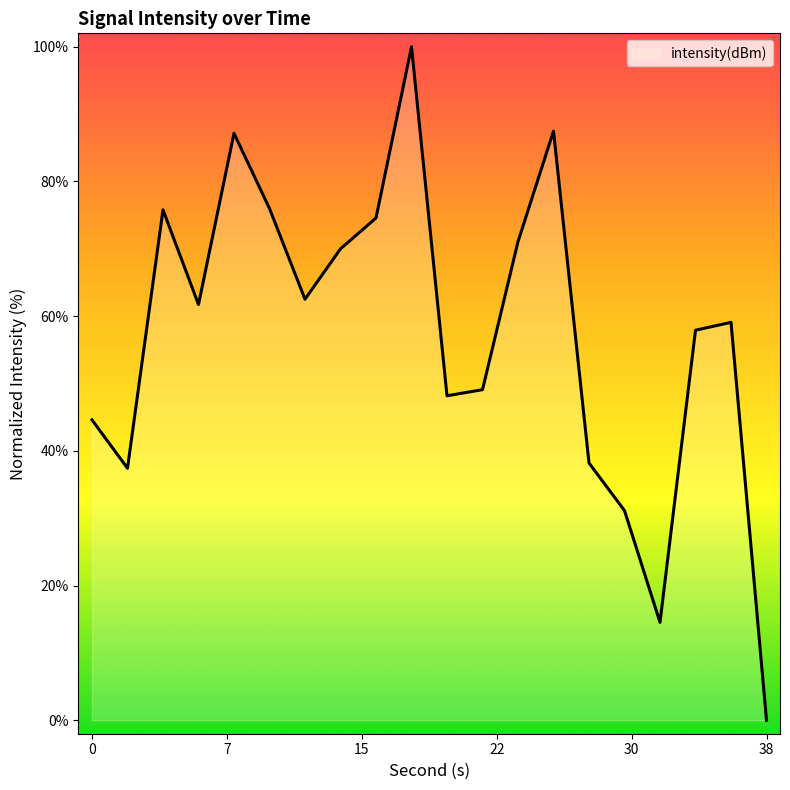

What is the difference between the maximum and minimum values?

100.0